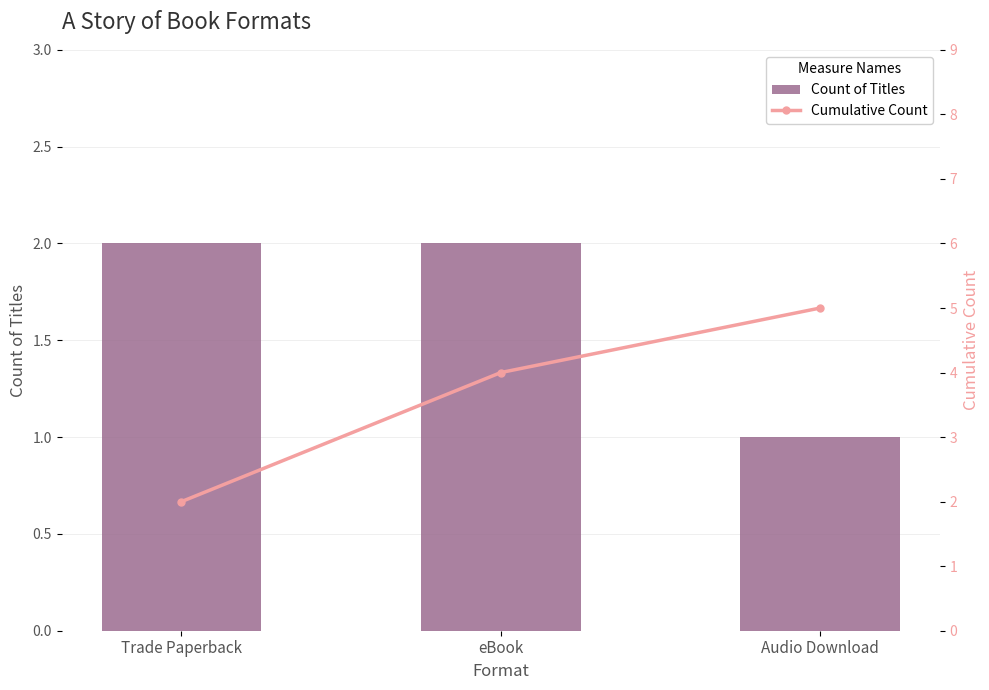

The value of Count of Titles at eBook is 3. True or false?

False